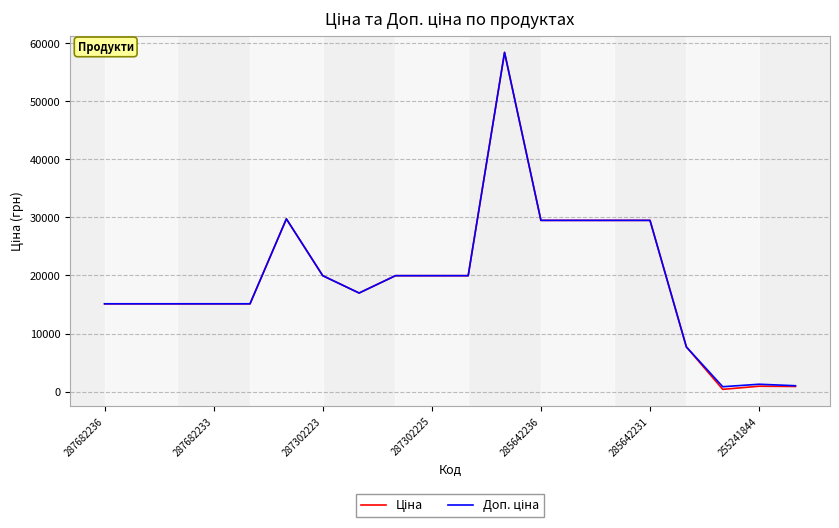

What is the sum of all Доп. ціна values?

389370.7